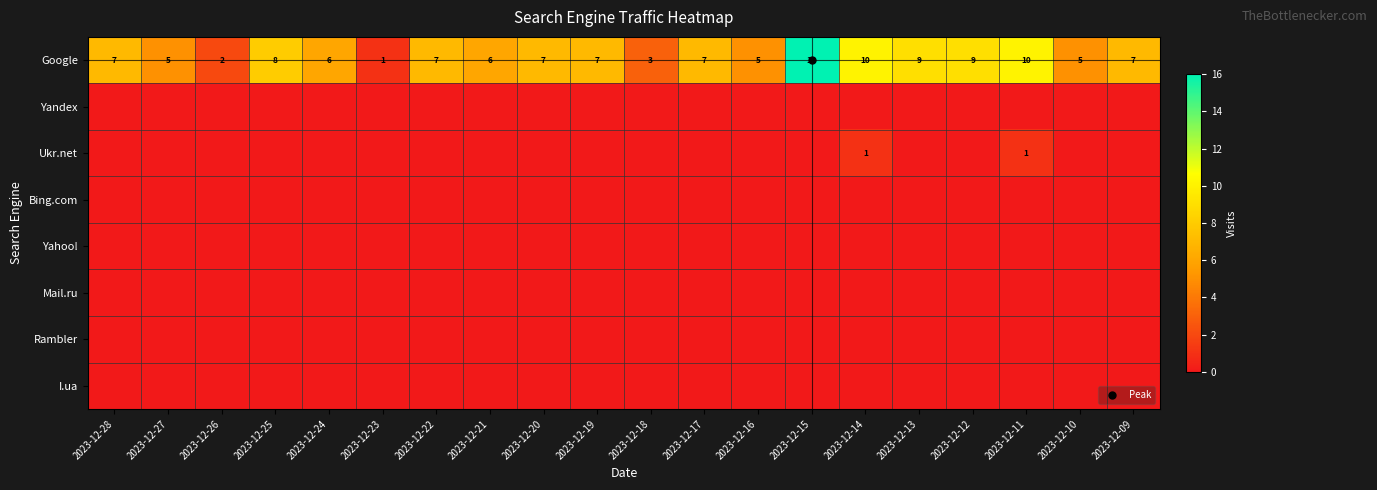

Rank the categories by Mail.ru value from lowest to highest.

2023-12-28, 2023-12-27, 2023-12-26, 2023-12-25, 2023-12-24, 2023-12-23, 2023-12-22, 2023-12-21, 2023-12-20, 2023-12-19, 2023-12-18, 2023-12-17, 2023-12-16, 2023-12-15, 2023-12-14, 2023-12-13, 2023-12-12, 2023-12-11, 2023-12-10, 2023-12-09